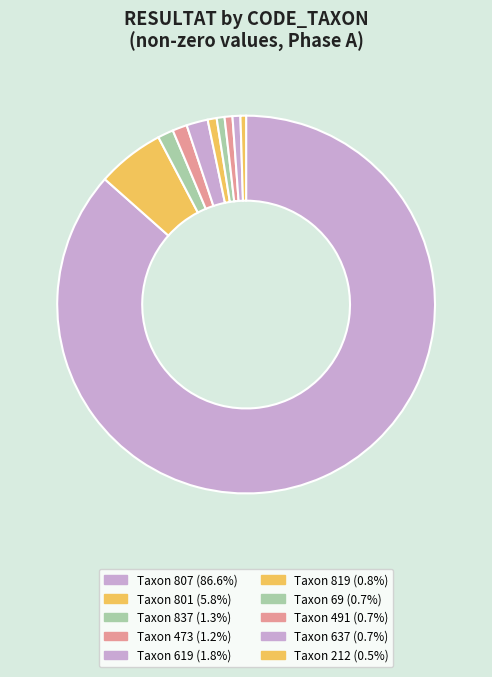

How many segments does this pie chart have?

10